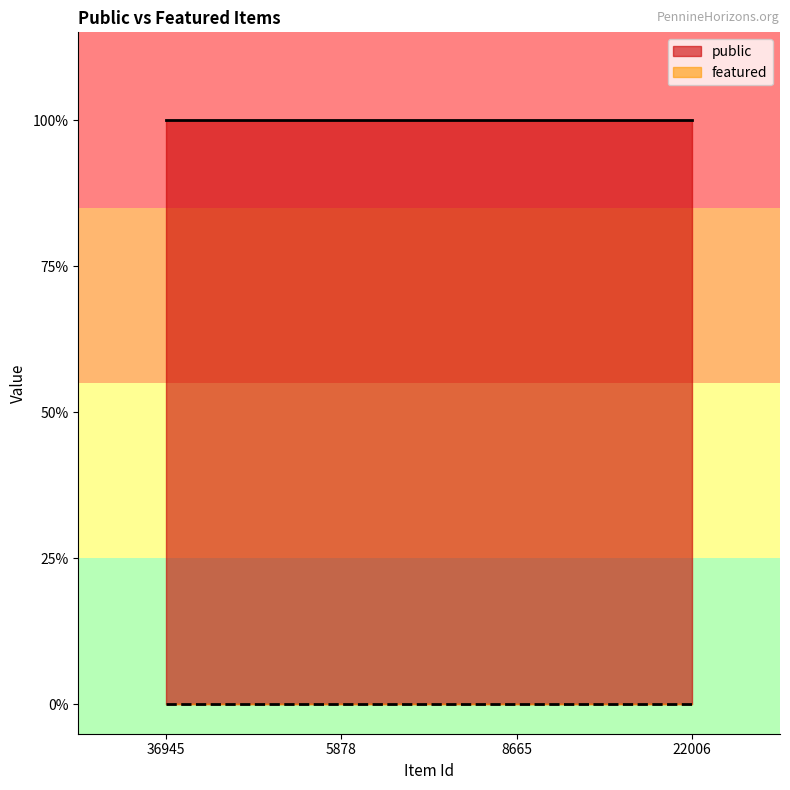

True or false: public has a value of 0 at 8665.

False